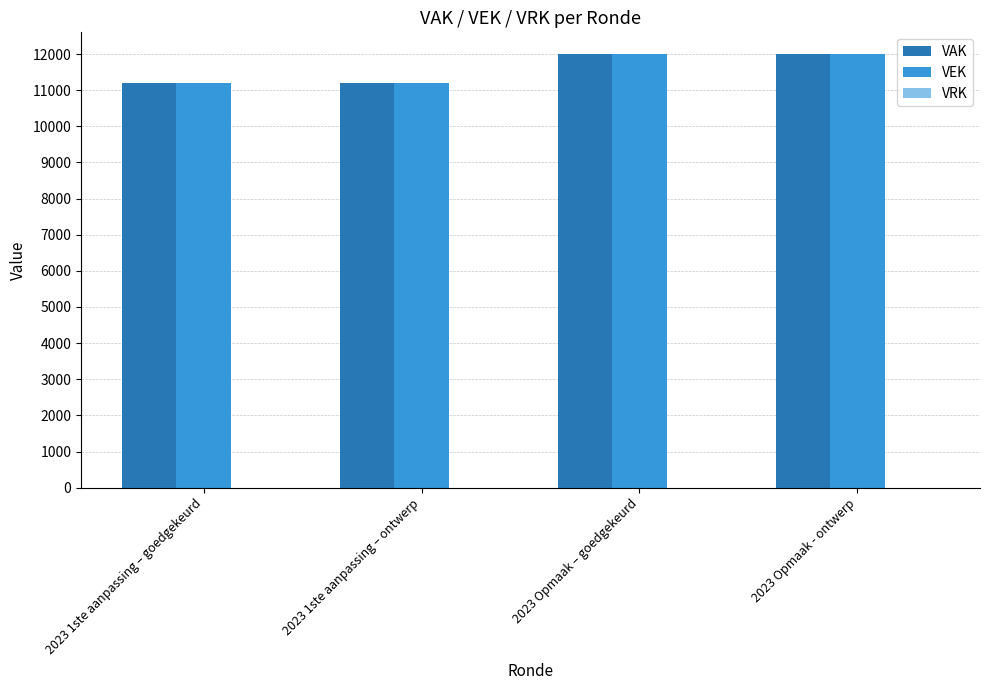

What is the maximum value shown in the chart?

12000